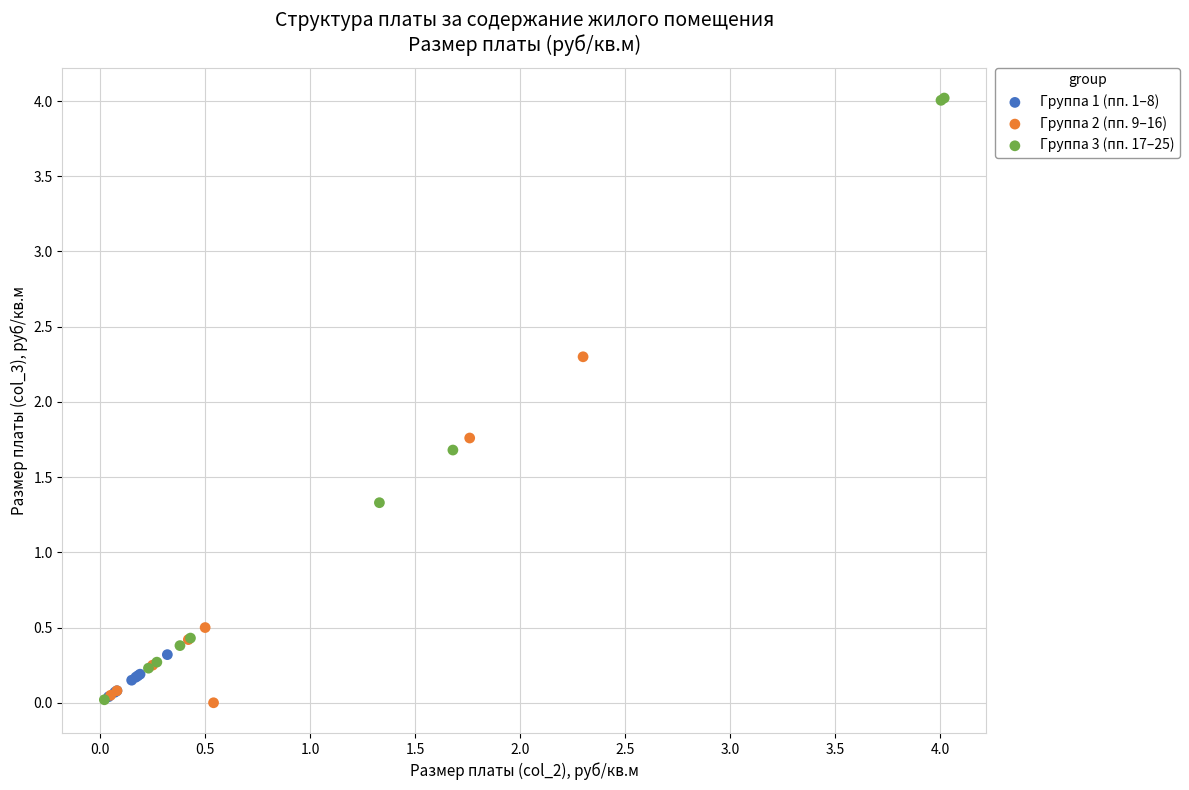

Which series has the widest spread of Y values?

Группа 3 (пп. 17–25)